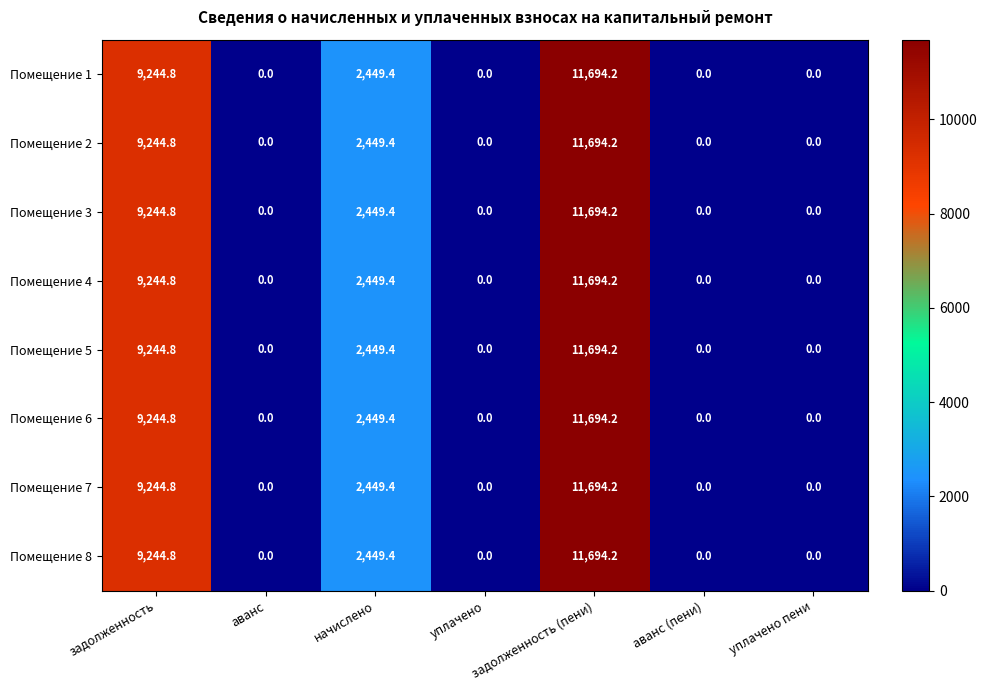

The value of Помещение 2 at аванс (пени) is 0.0. True or false?

True